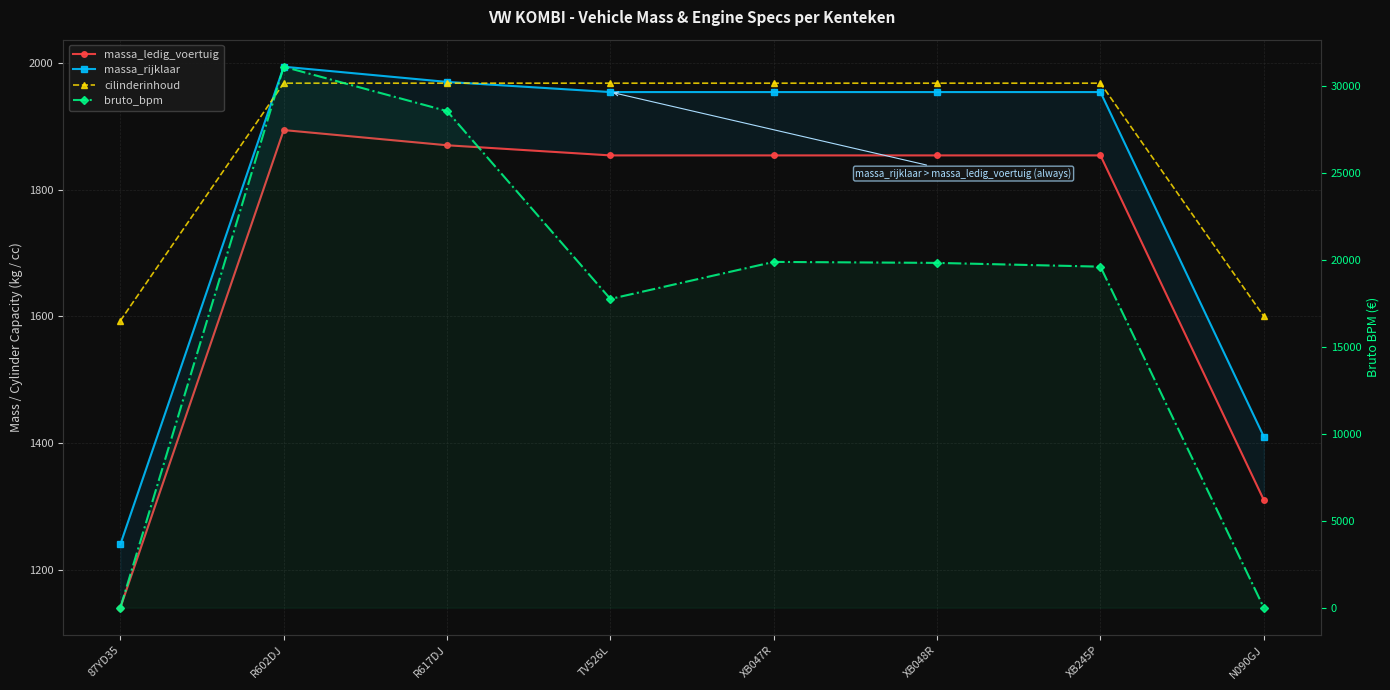

Reading left to right, transcribe all the data shown in this chart.

massa_ledig_voertuig: 1140	1894	1870	1854	1854	1854	1854	1310
massa_rijklaar: 1240	1994	1970	1954	1954	1954	1954	1410
cilinderinhoud: 1593	1968	1968	1968	1968	1968	1968	1600
bruto_bpm: 0	31090	28540	17745	19873	19816	19600	0